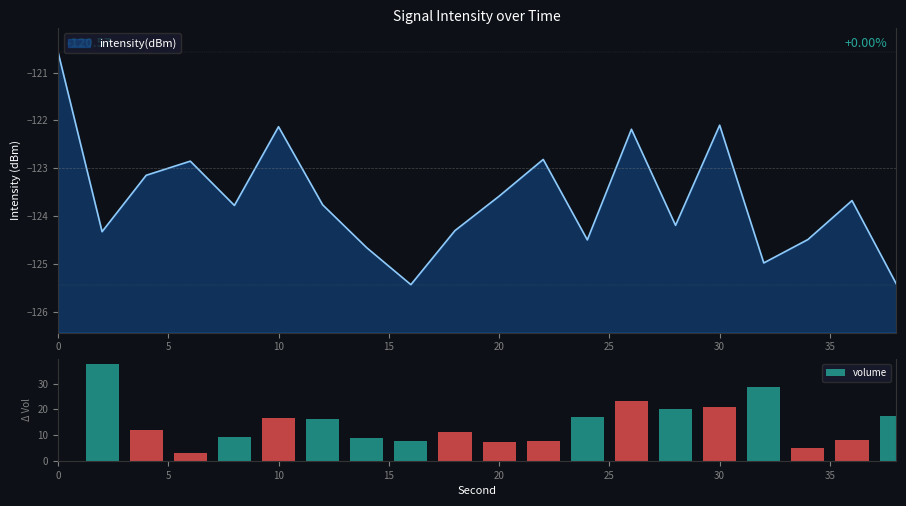

Count the number of categories in the chart.

19